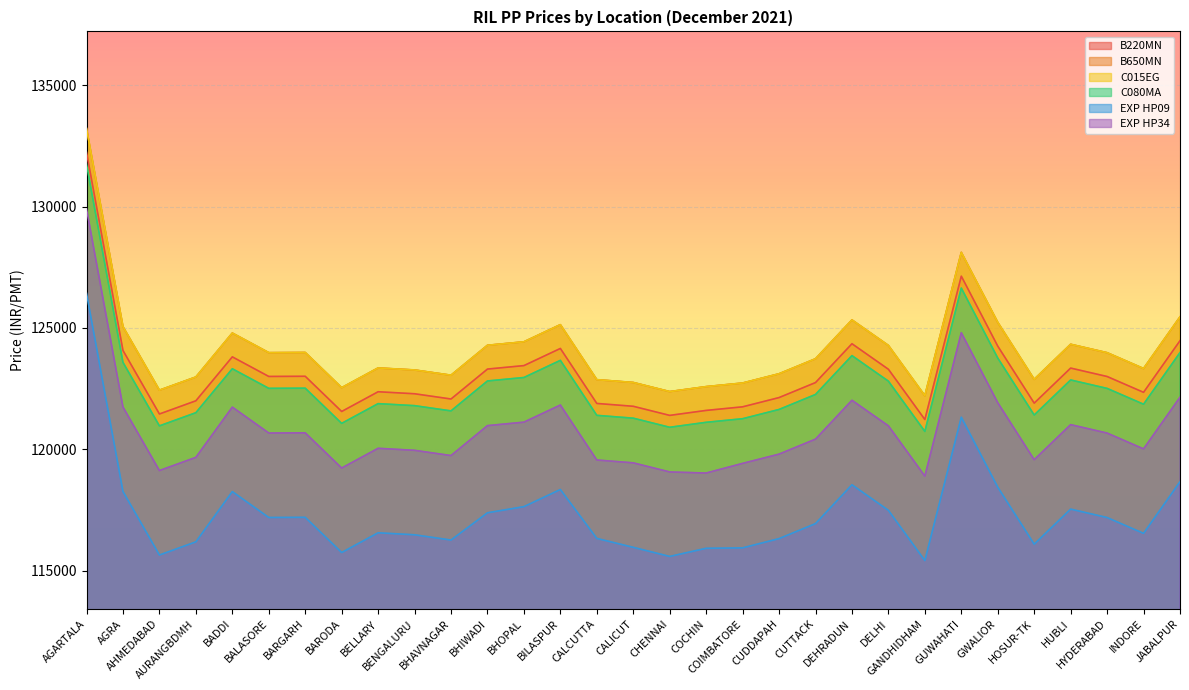

The value of C080MA at HYDERABAD is 122508. True or false?

True